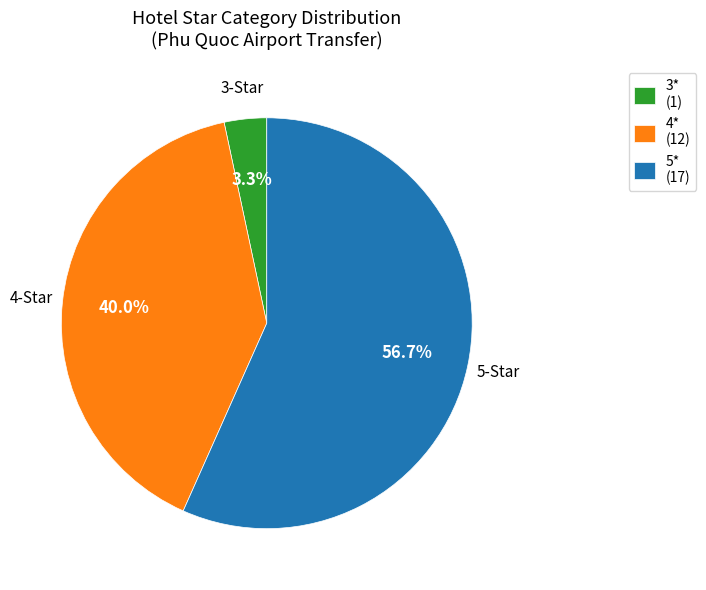

The 3* slice represents 3% of the pie. True or false?

True